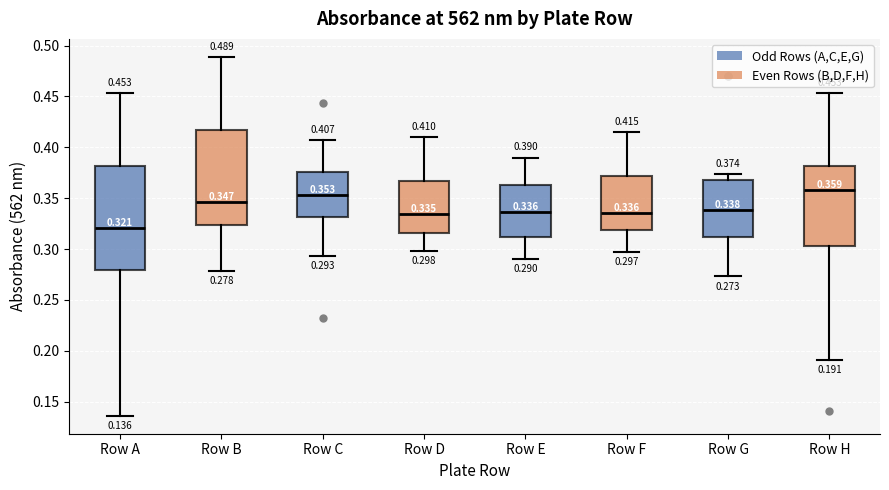

Comparing the boxes themselves (not the whiskers), which one is the tallest?

Row A